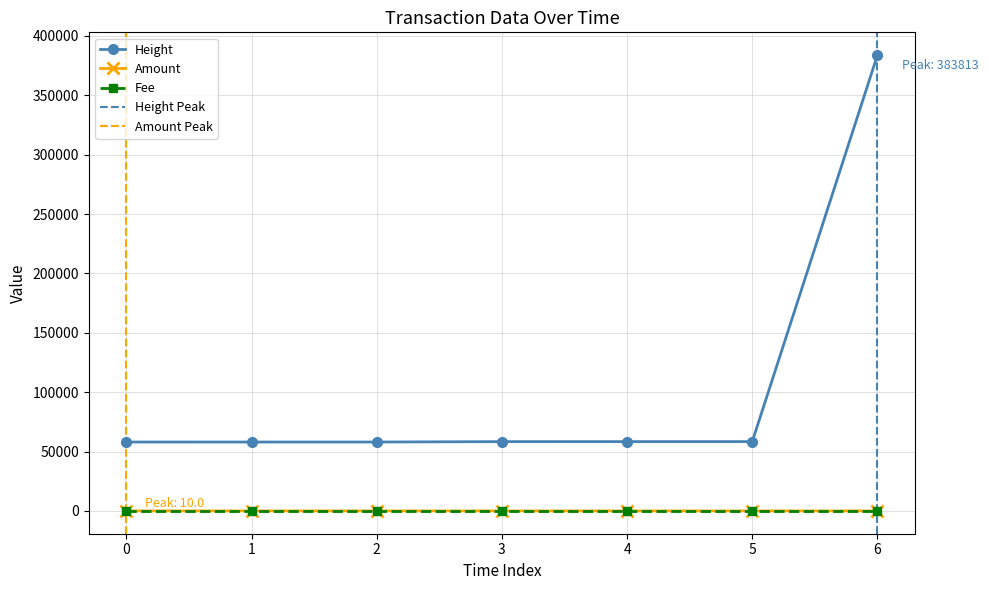

True or false: Height and Amount cross at least once.

False